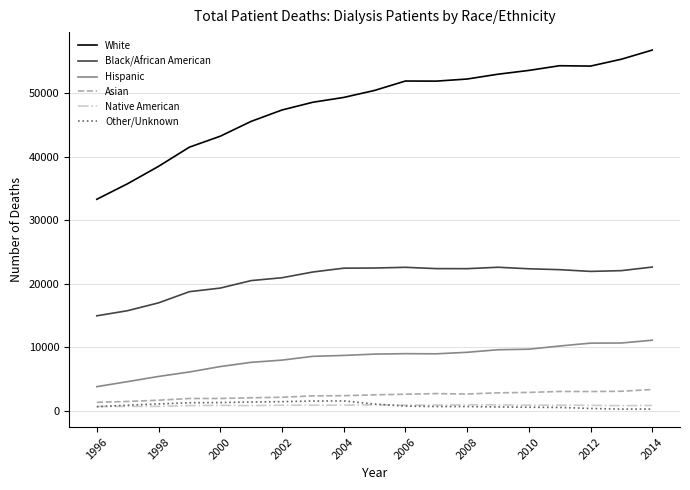

What is the sum of all Asian values?

45319